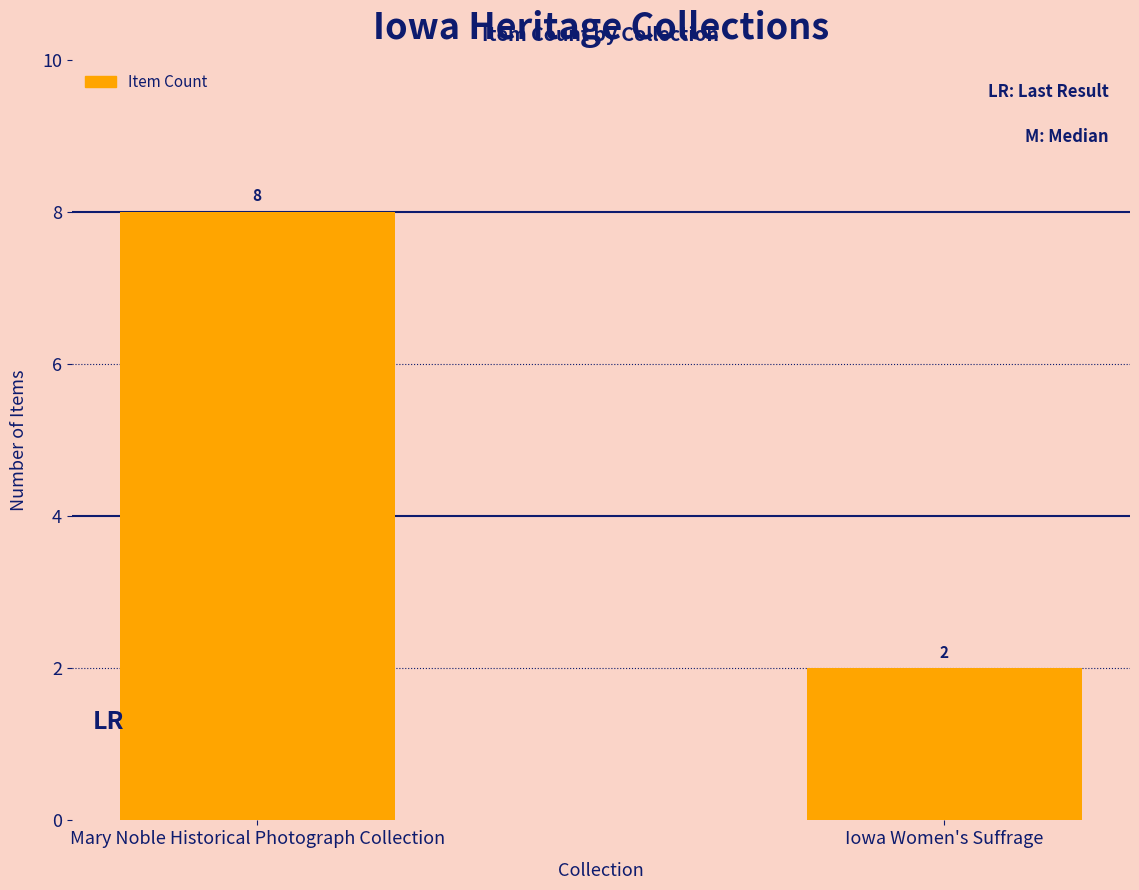

What is the difference between the values at Mary Noble Historical Photograph Collection and Iowa Women's Suffrage?

6